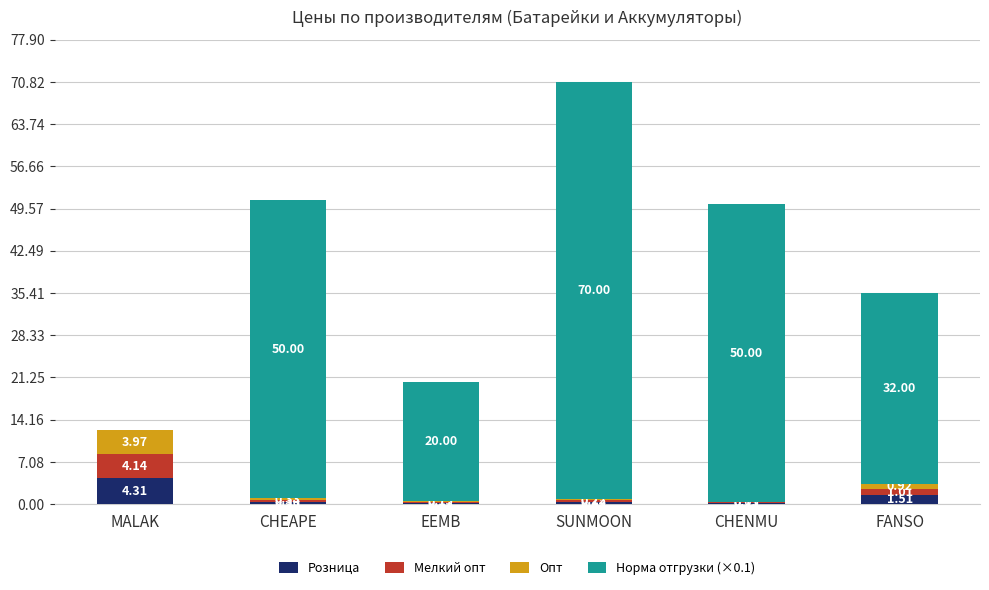

Which category has the highest value in the Розница series?

MALAK